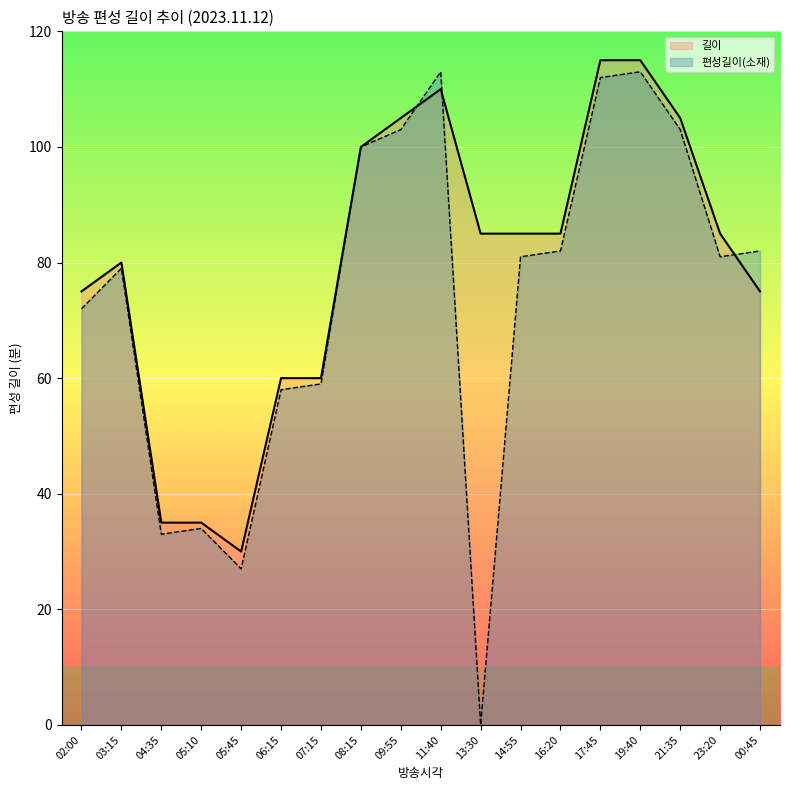

Rank the series by their average value, from lowest to highest.

편성길이(소재), 길이